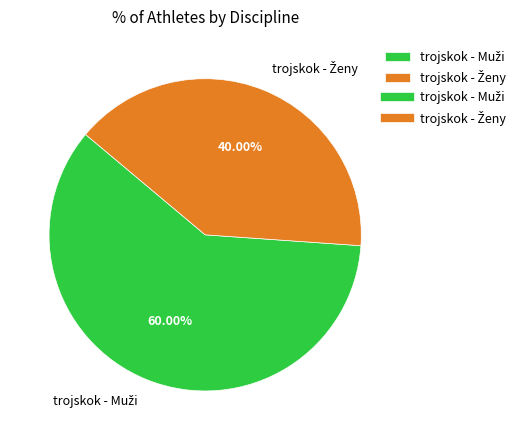

Does any single category account for the majority?

Yes